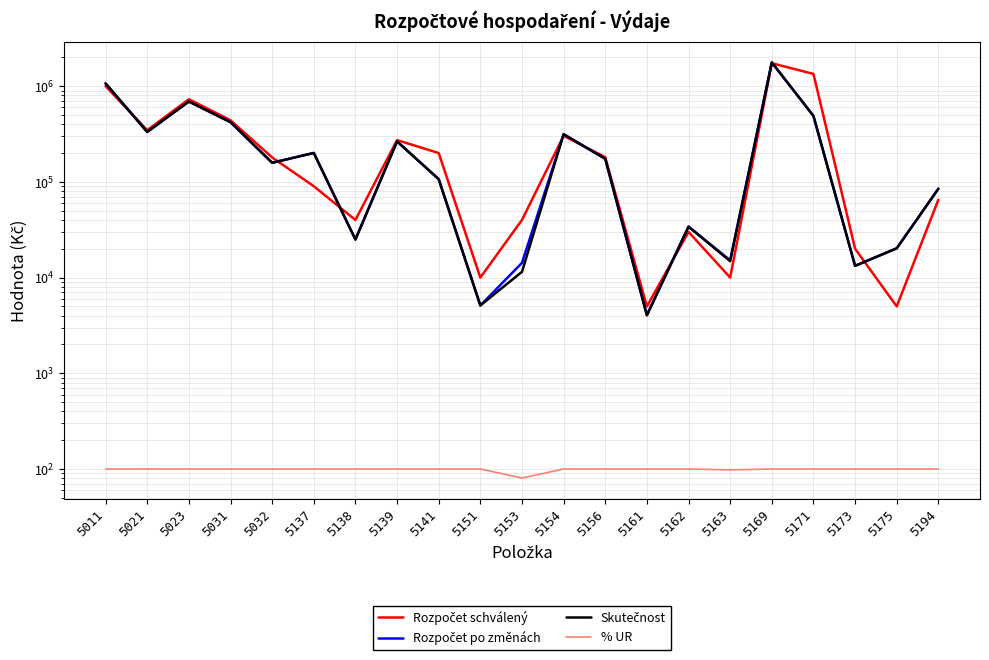

At which label is % UR closest to 90?

5163